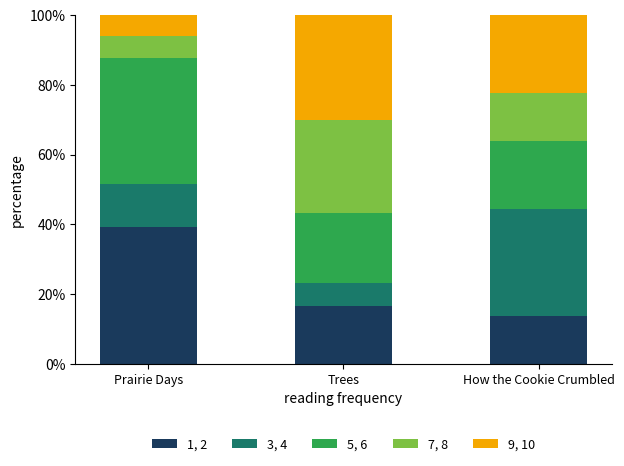

What are all the series names shown in the legend?

1, 2, 3, 4, 5, 6, 7, 8, 9, 10